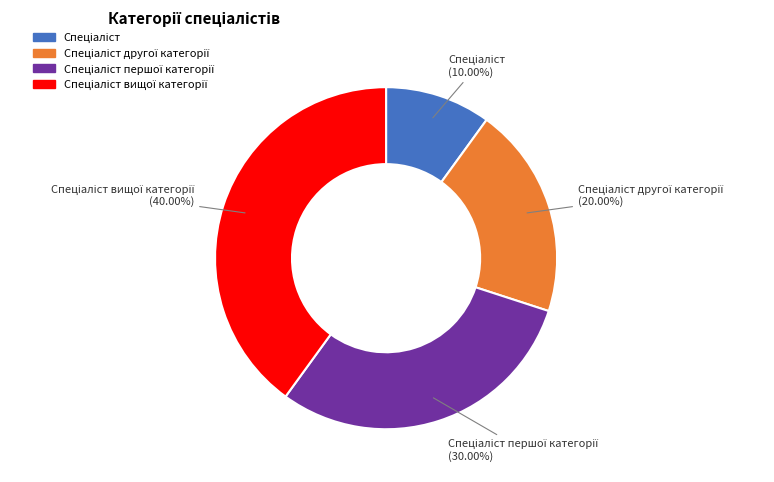

Is there any slice that represents more than half of the pie?

No